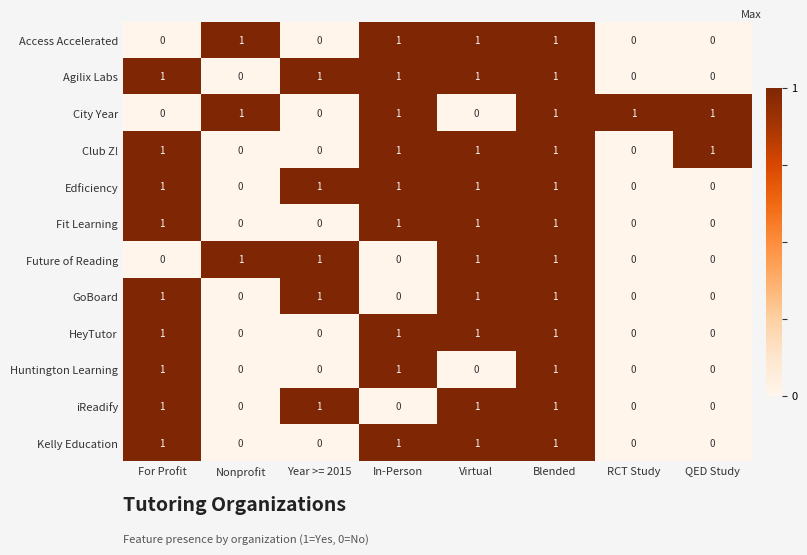

Is the value of Club Z! at Virtual greater than the value of GoBoard at RCT Study?

Yes